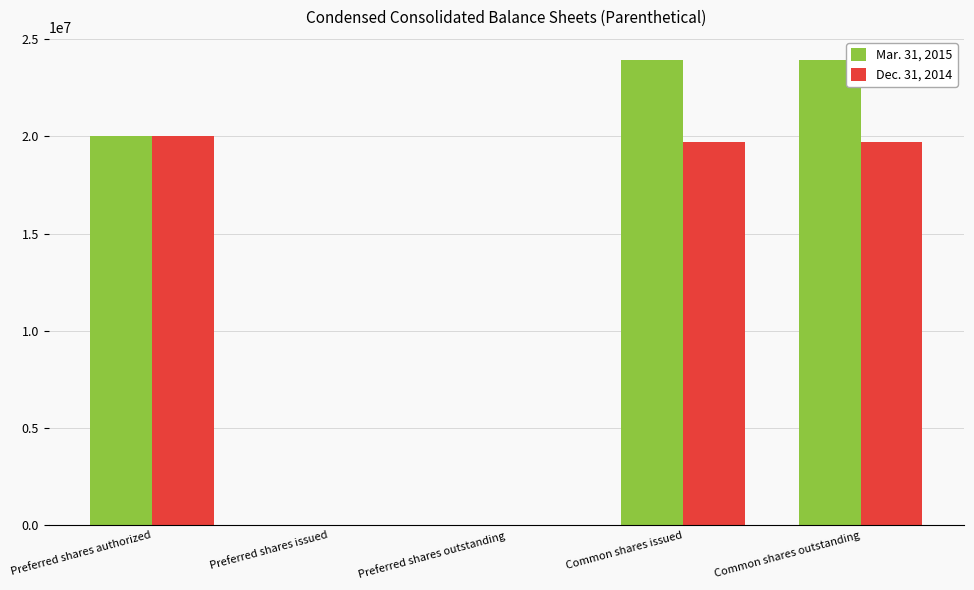

Which series has the largest range (max minus min)?

Mar. 31, 2015